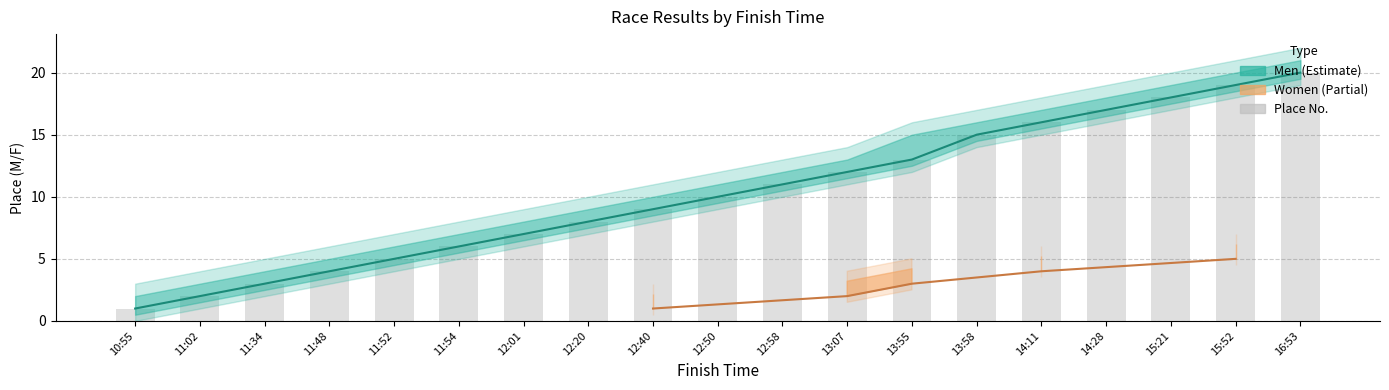

The chart shows a value of 5 at 12:58. True or false?

False